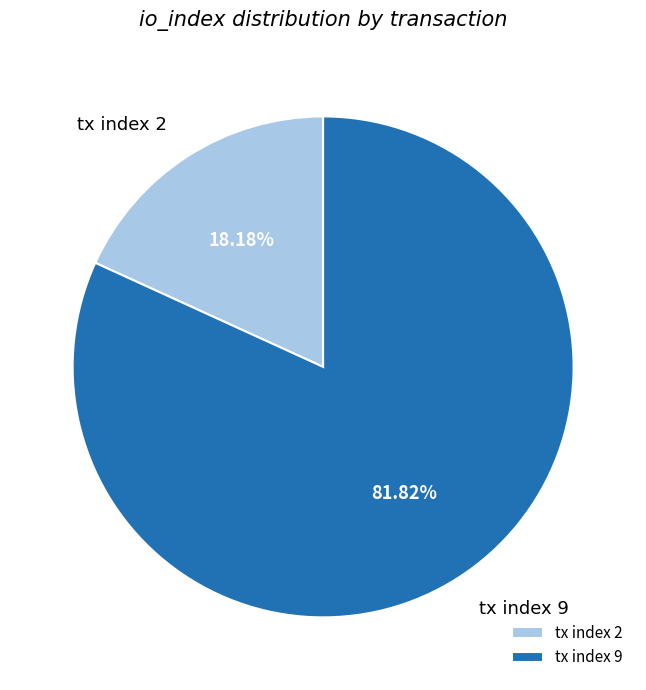

True or false: tx index 2 accounts for 18% of the total.

True